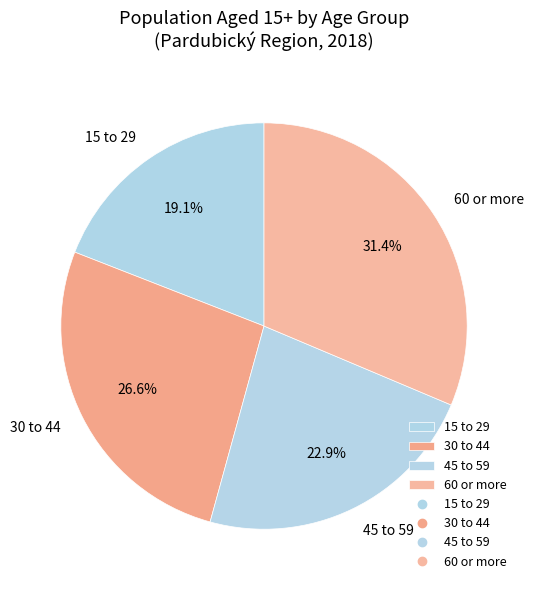

To the nearest percent, what is the difference between the 45 to 59 and 60 or more slice percentages?

8%